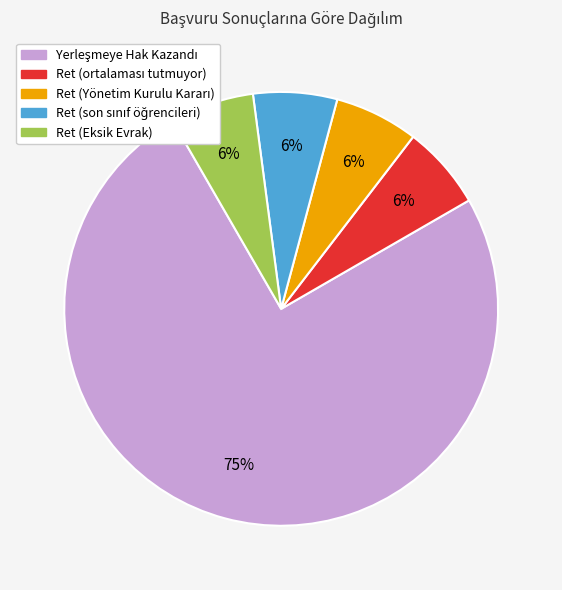

Does Ret (Eksik Evrak) account for over 50% of the chart?

No